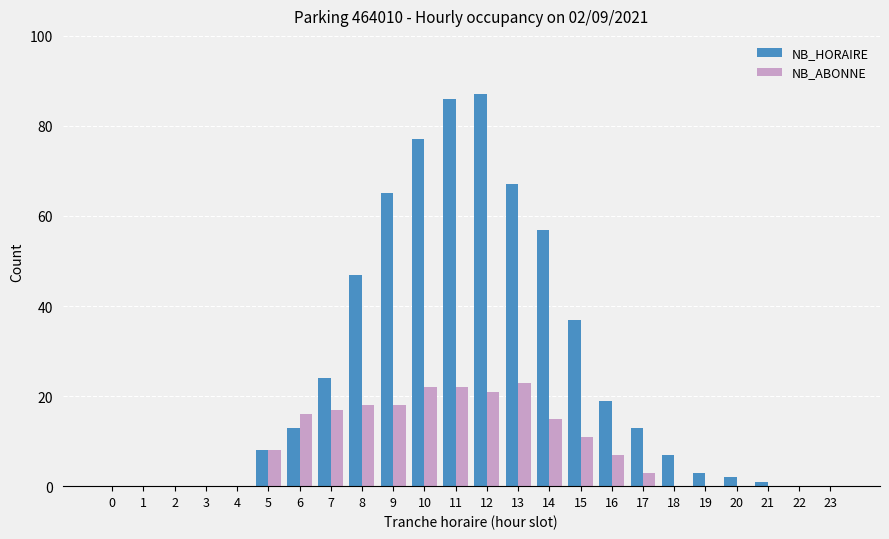

How many groups of bars are there?

24